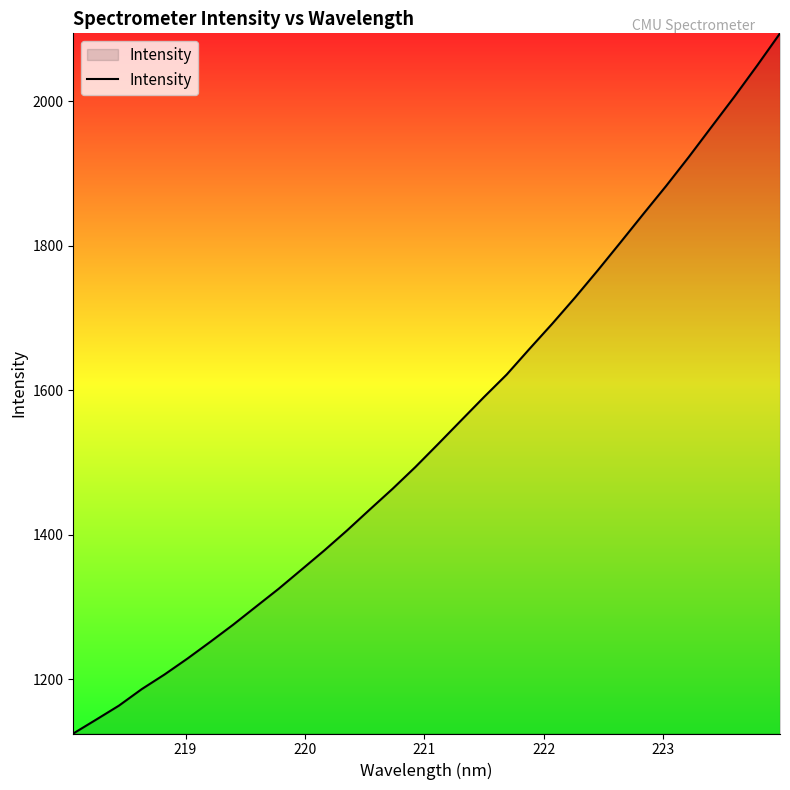

What is the greatest value displayed?

2093.6